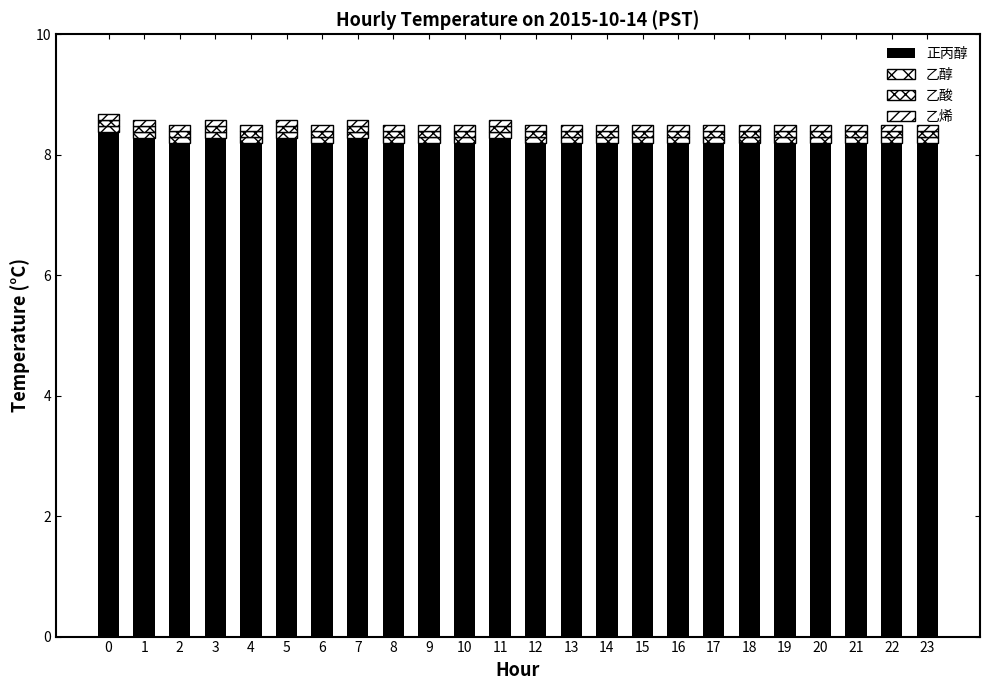

The 乙烯 series shows 0.1 at 16. True or false?

False